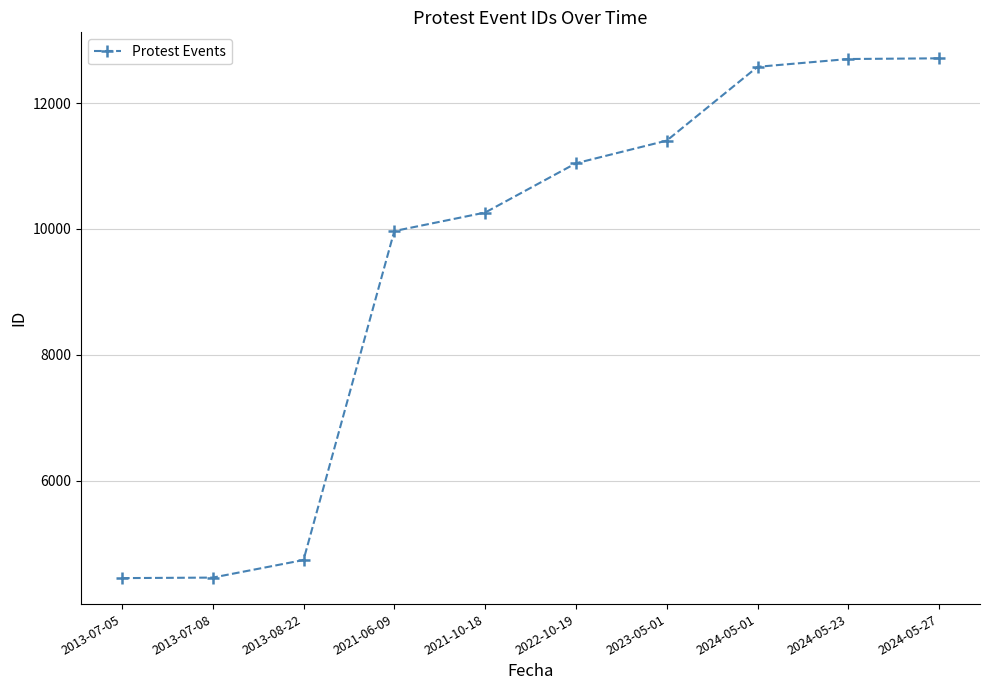

What is the greatest value displayed?

12711